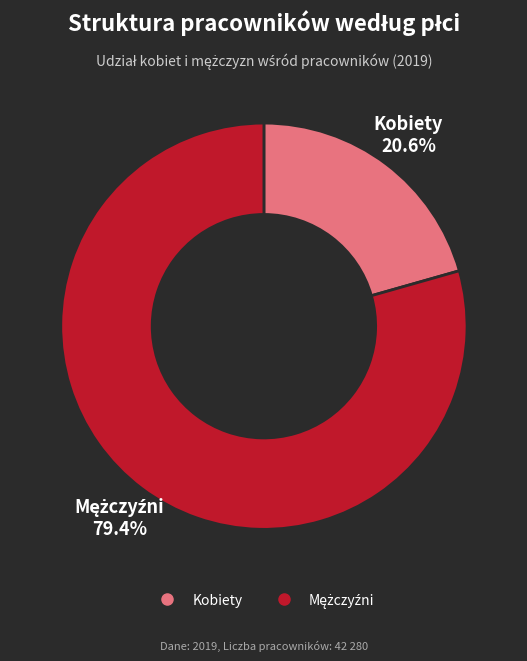

Does any single category account for the majority?

Yes